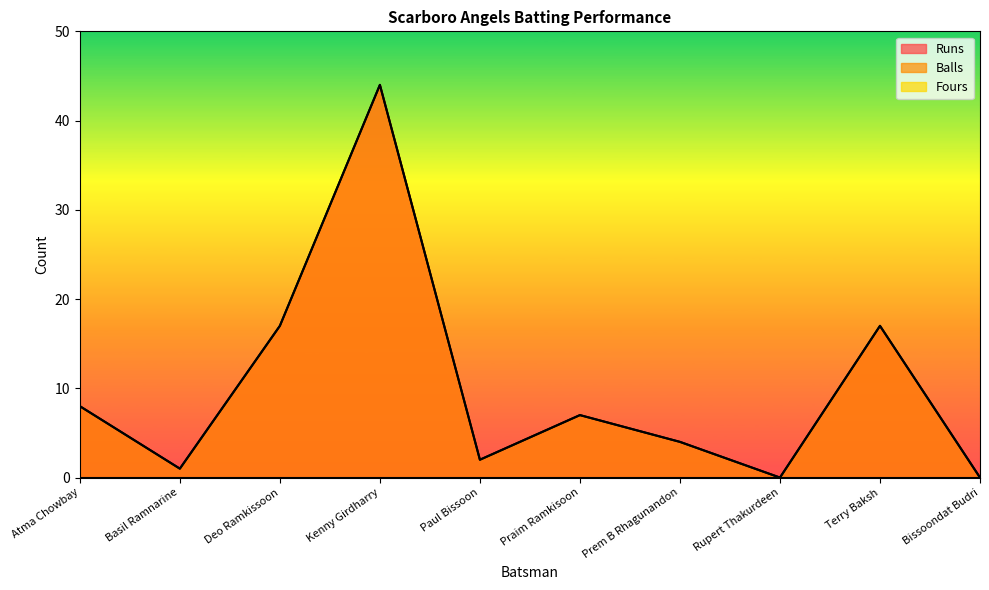

What is the difference between the second highest and second lowest values in the Runs series?

17